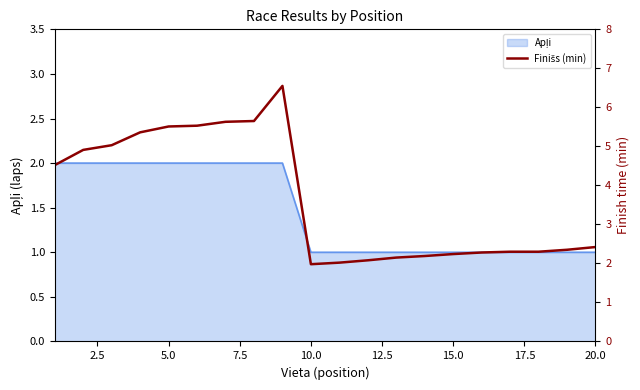

Does the chart have visible grid lines?

No